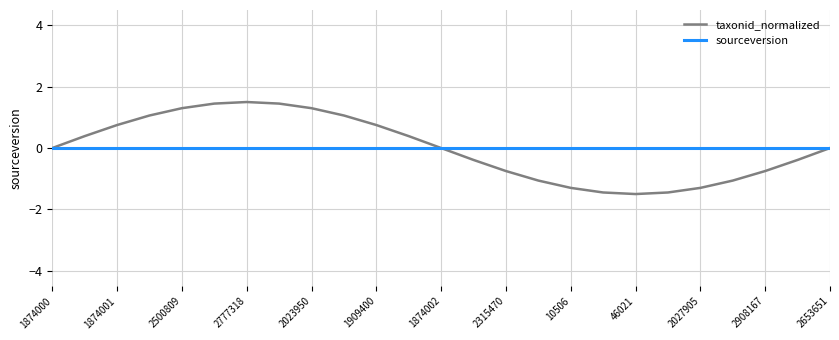

What are all the series names shown in the legend?

taxonid_normalized, sourceversion